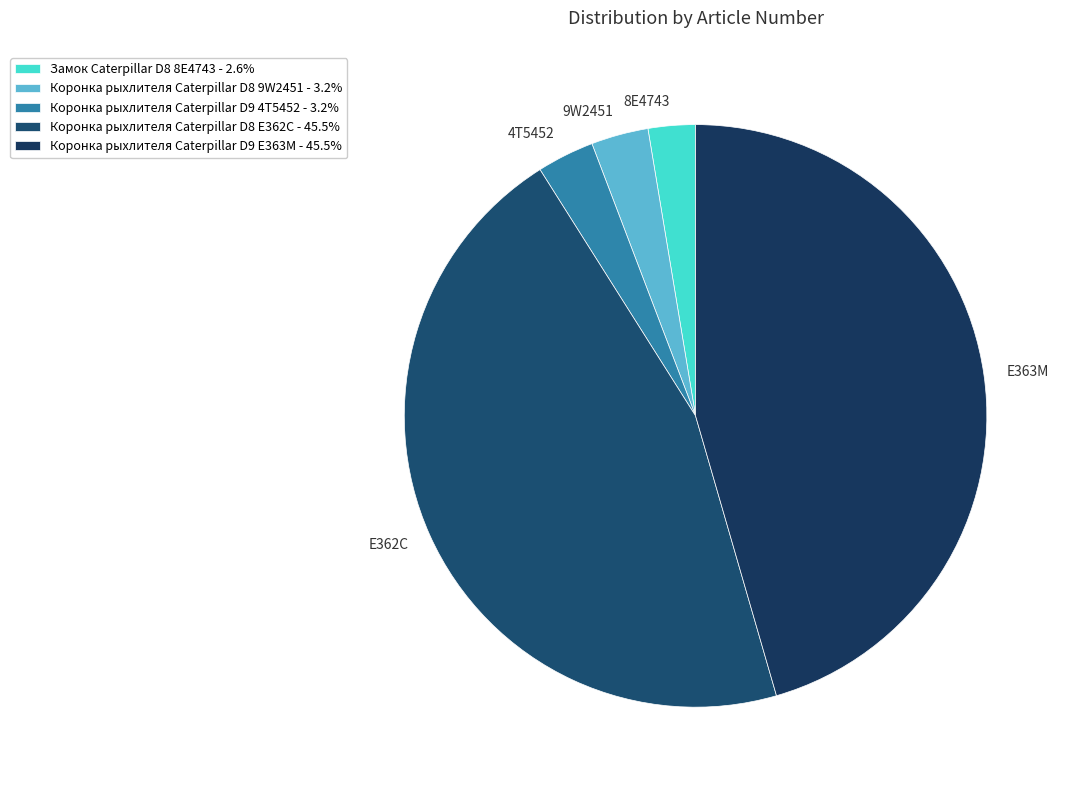

Is the sum of 9W2451 and 4T5452 greater than half?

No